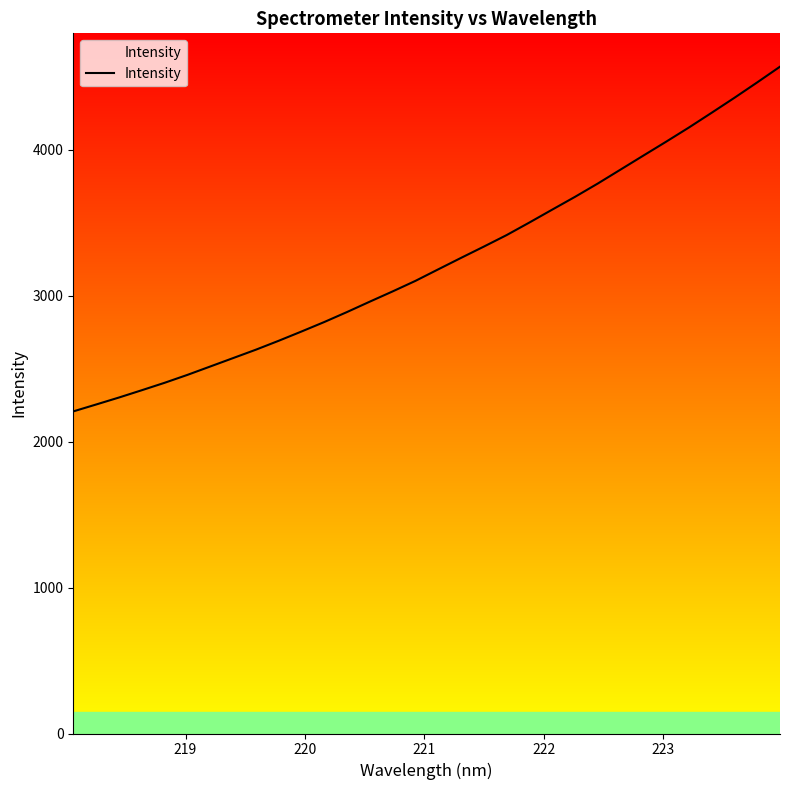

What is the difference between the maximum and minimum values?

2363.1